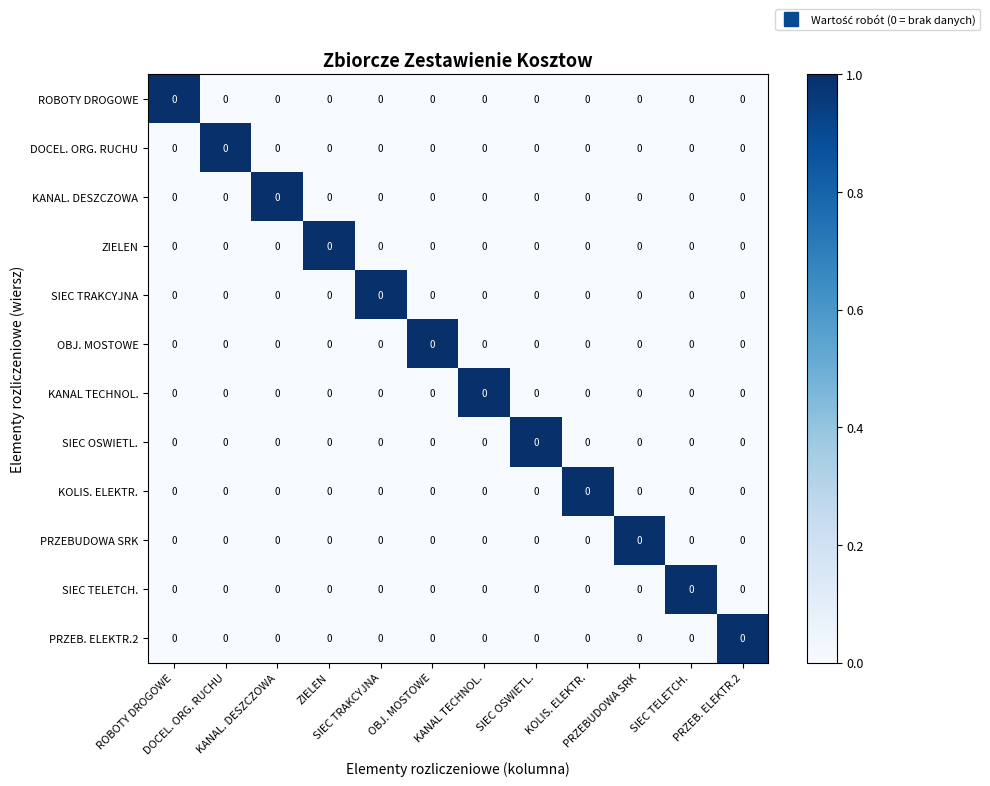

List the labels in order of SIEC TELETCH. value, smallest first.

ROBOTY DROGOWE, DOCEL. ORG. RUCHU, KANAL. DESZCZOWA, ZIELEN, SIEC TRAKCYJNA, OBJ. MOSTOWE, KANAL TECHNOL., SIEC OSWIETL., KOLIS. ELEKTR., PRZEBUDOWA SRK, PRZEB. ELEKTR.2, SIEC TELETCH.